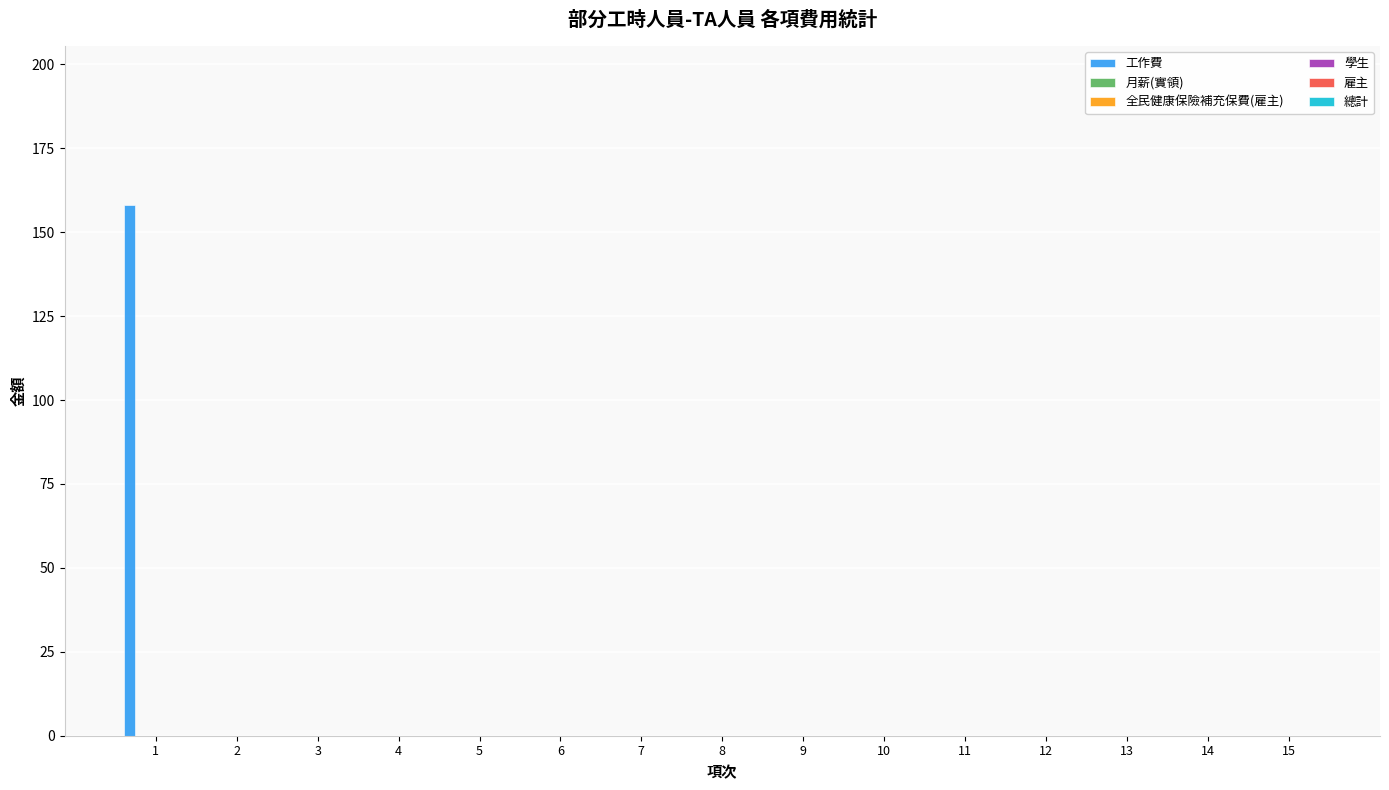

What is the maximum value shown in the chart?

158